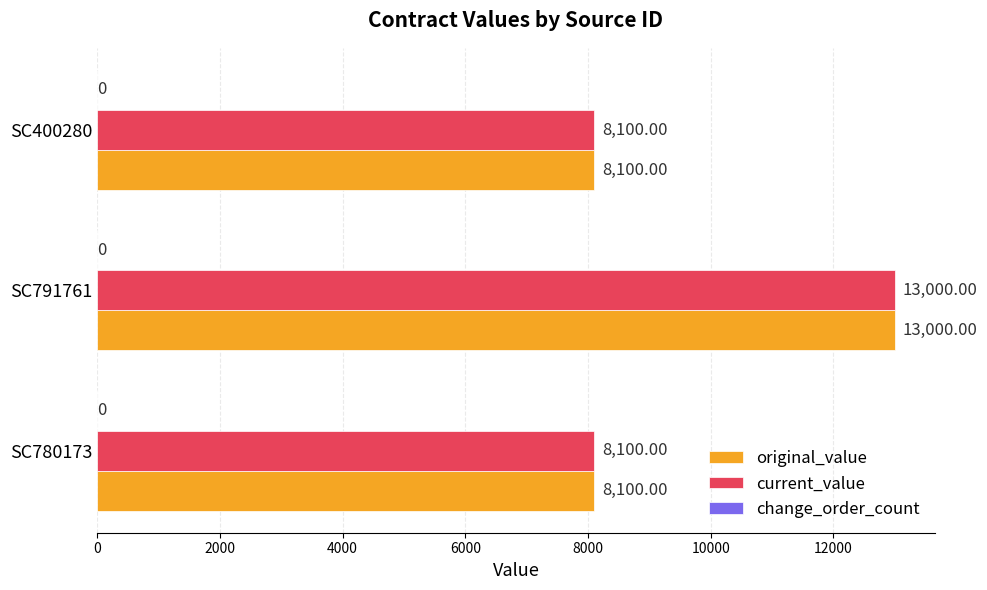

What is the sum of all original_value values?

29200